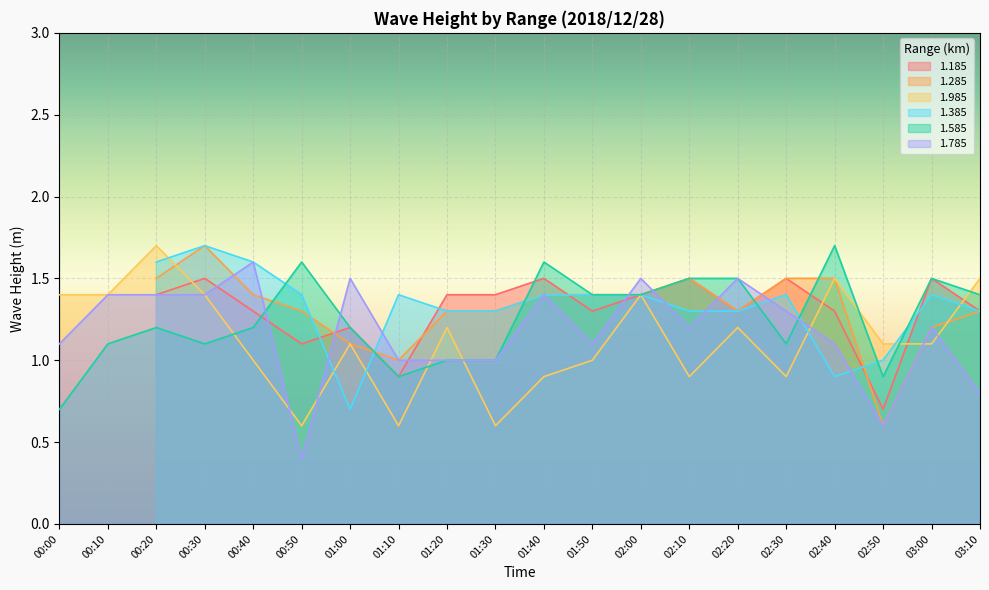

What is the label of the 3rd point from the left?

00:20